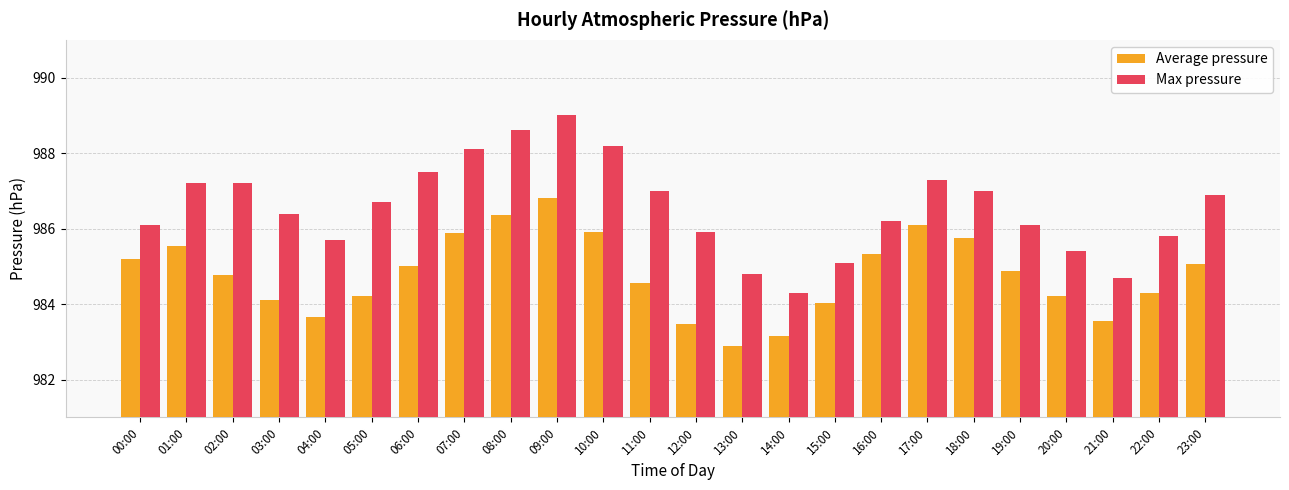

What is the maximum value for Average pressure?

986.8